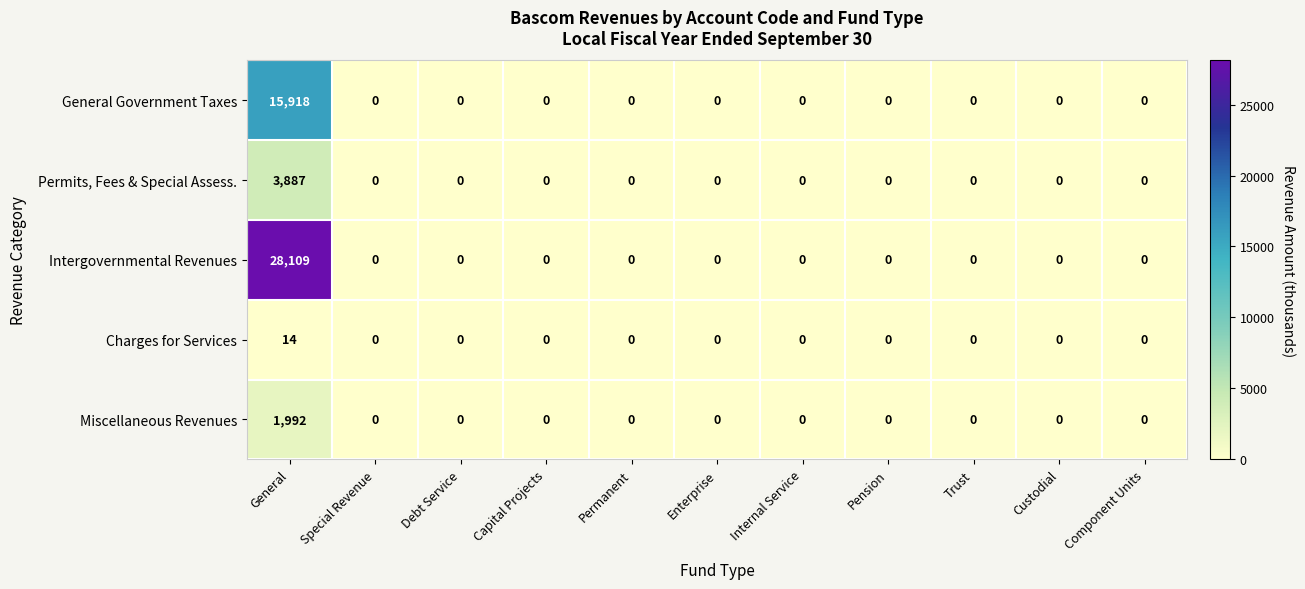

True or false: Miscellaneous Revenues has a value of 0 at Pension.

True